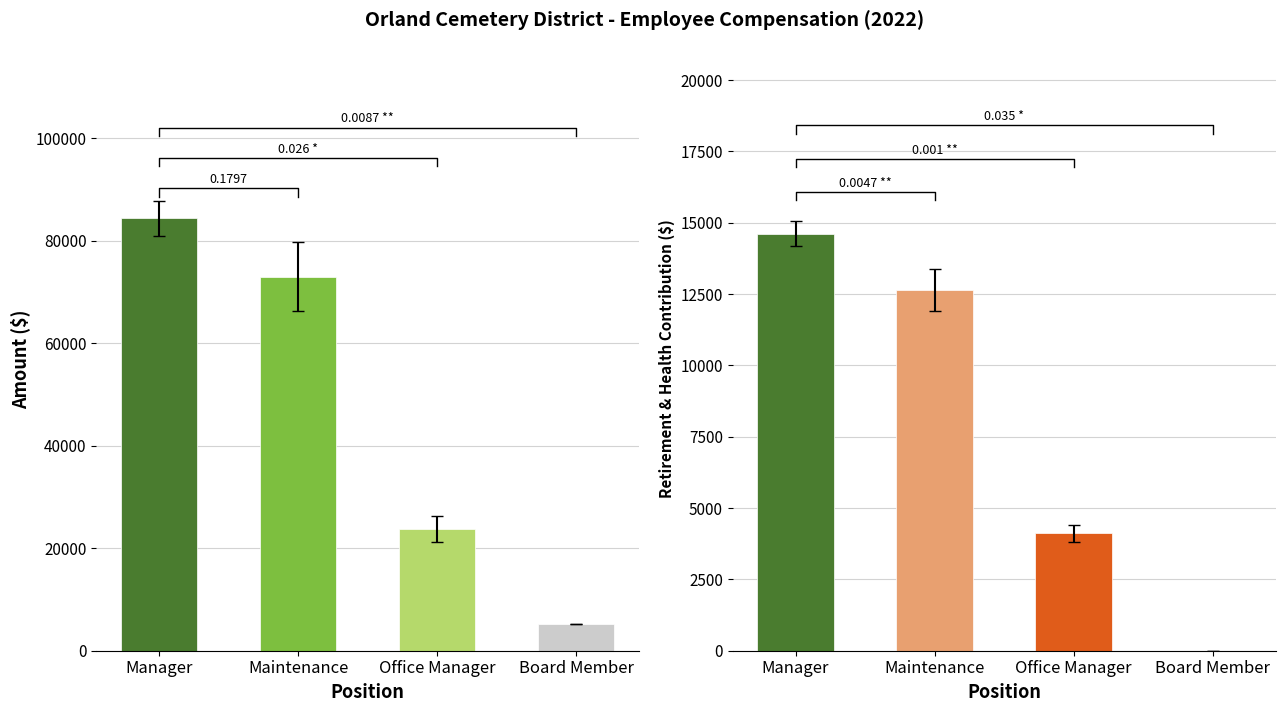

What is the sum of the RegularPay values at Maintenance and Manager?

157262